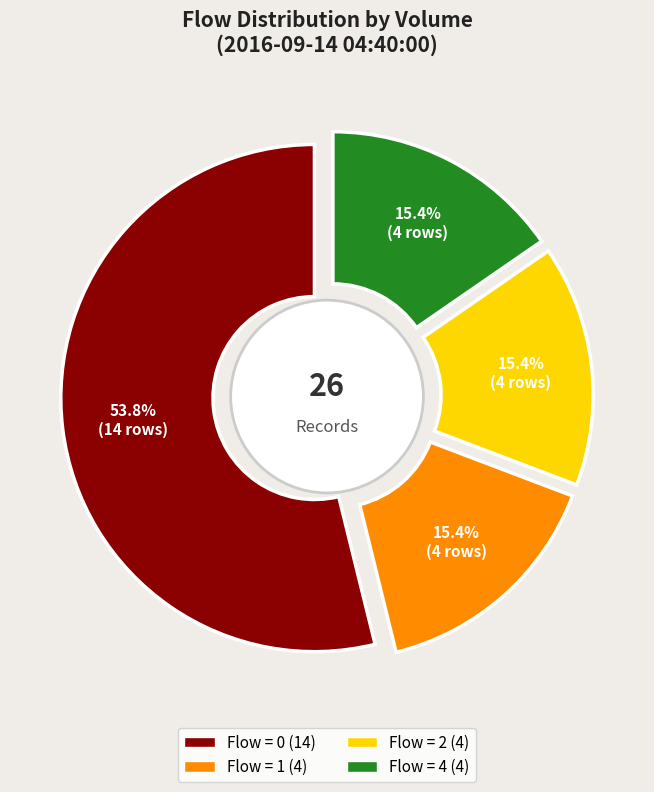

Is it true that 4 is 3% of the pie?

False